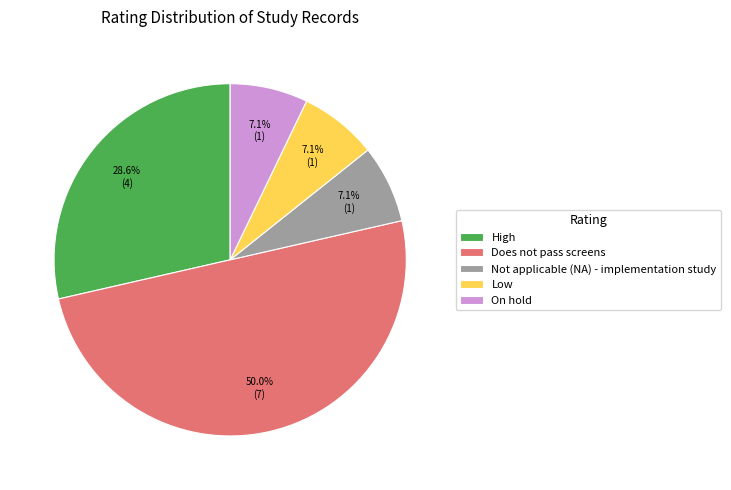

How many segments does this pie chart have?

5